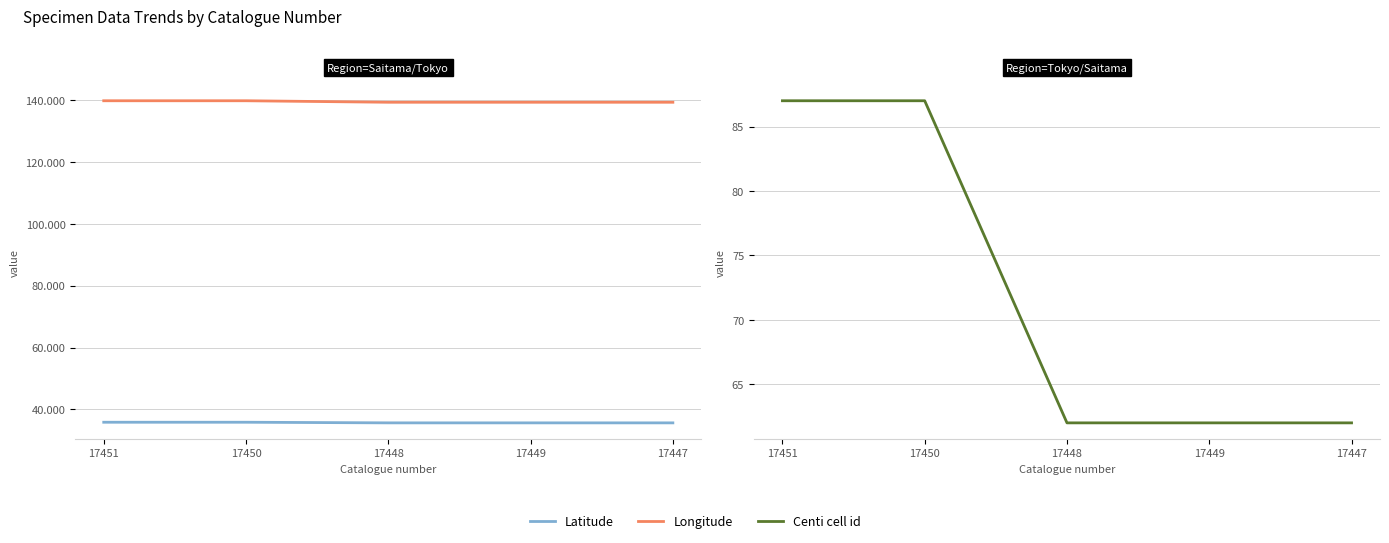

Rank the series at 17448 from highest to lowest value.

Longitude, Centi cell id, Latitude